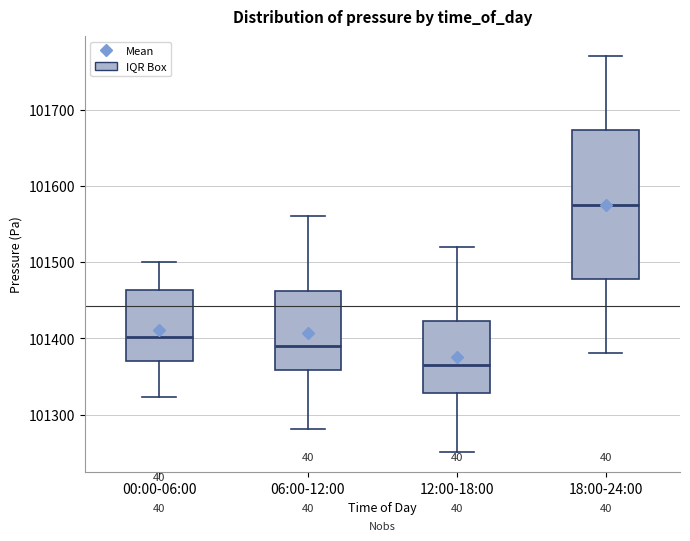

Where does the lower whisker of the box for 18:00-24:00 end on the y-axis? The values are not printed on the chart, so give them approximately, as read against the axis.

101380